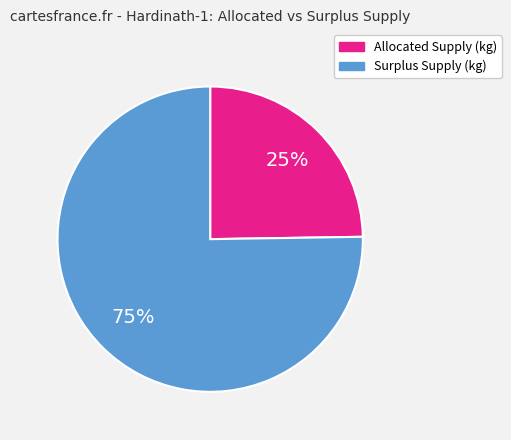

How many slices are in this pie chart?

2